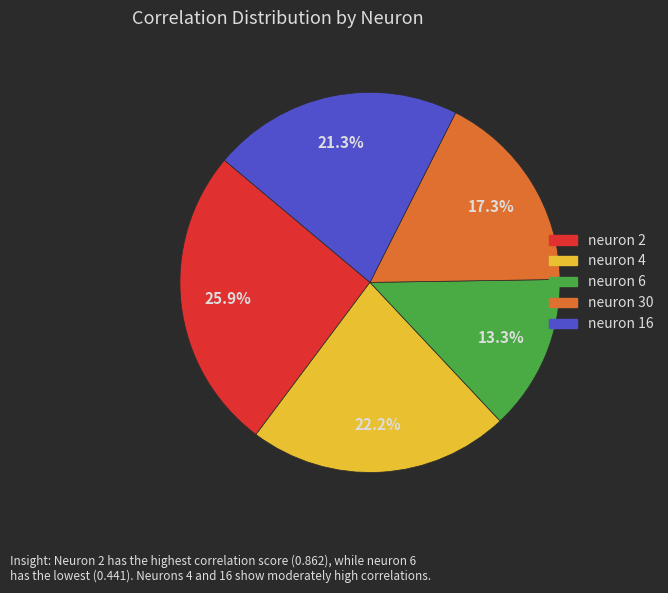

Which slice is the smallest?

neuron 6